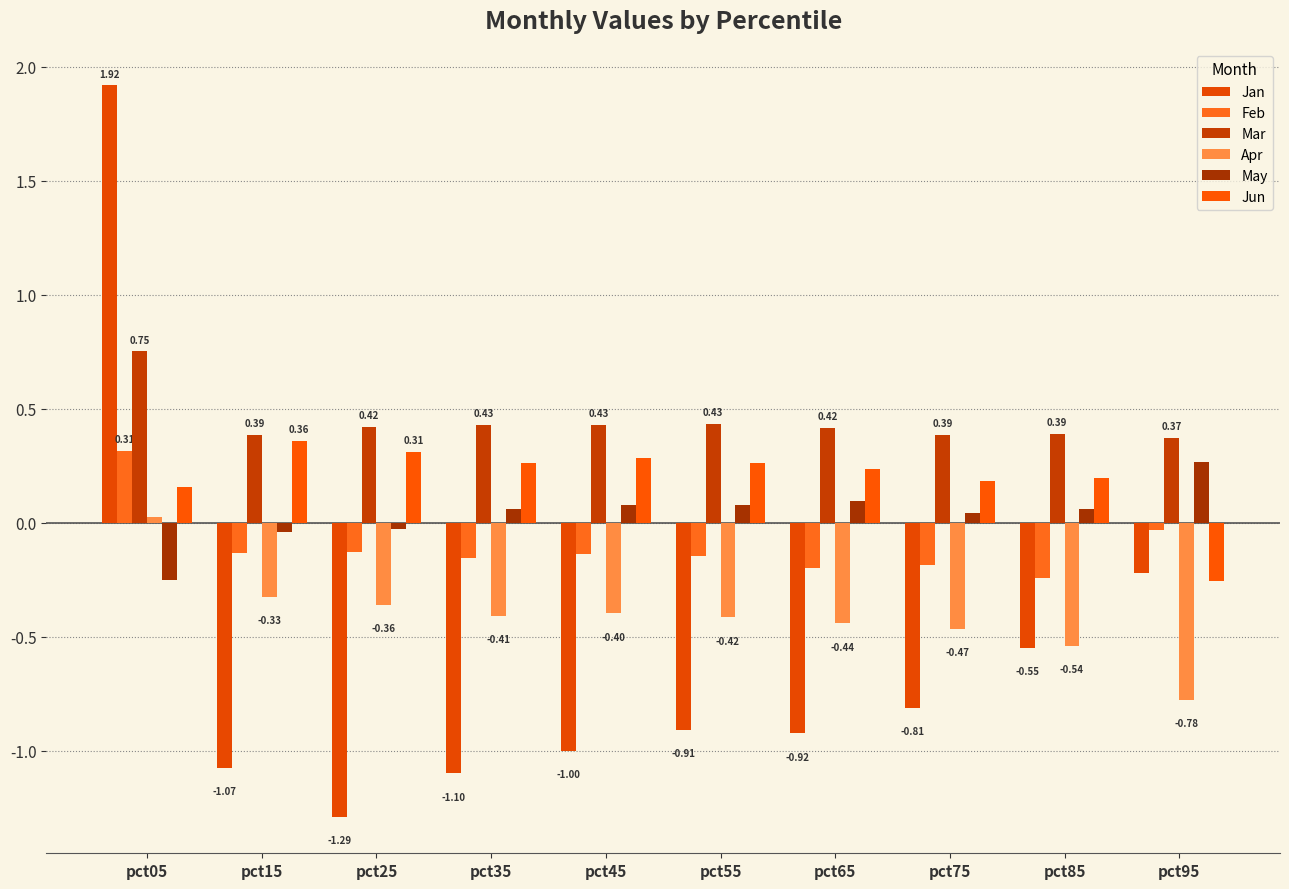

Count the Mar values in the range 0 to 1.

10